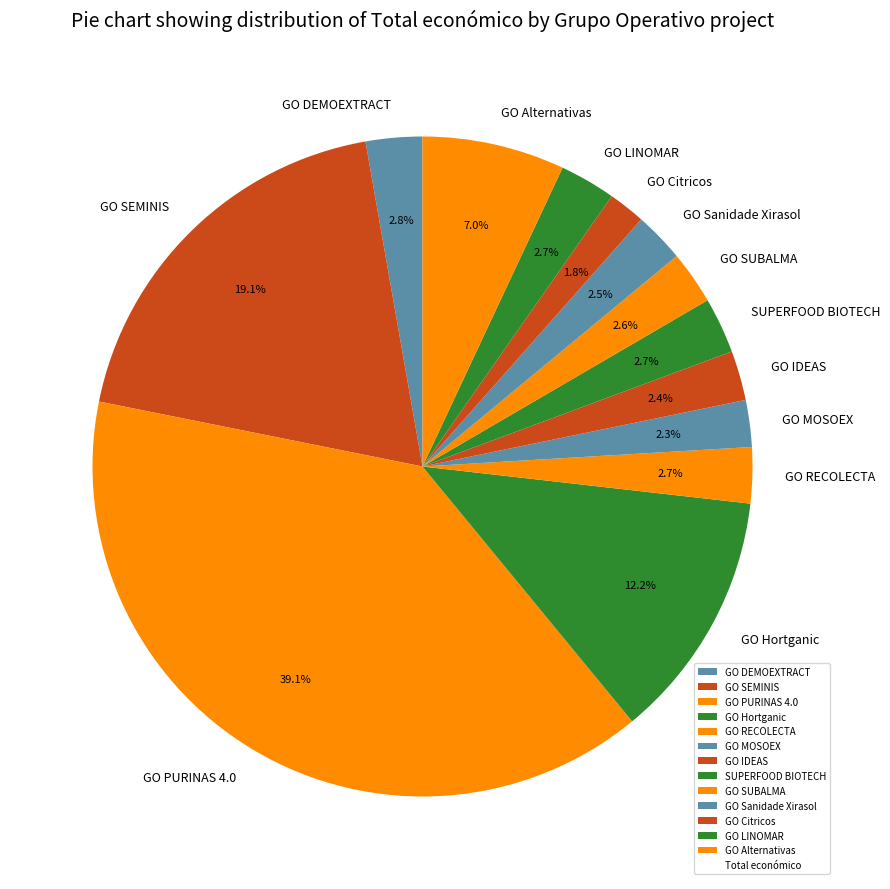

What is the total percentage of GO MOSOEX and GO PURINAS 4.0?

41.4%